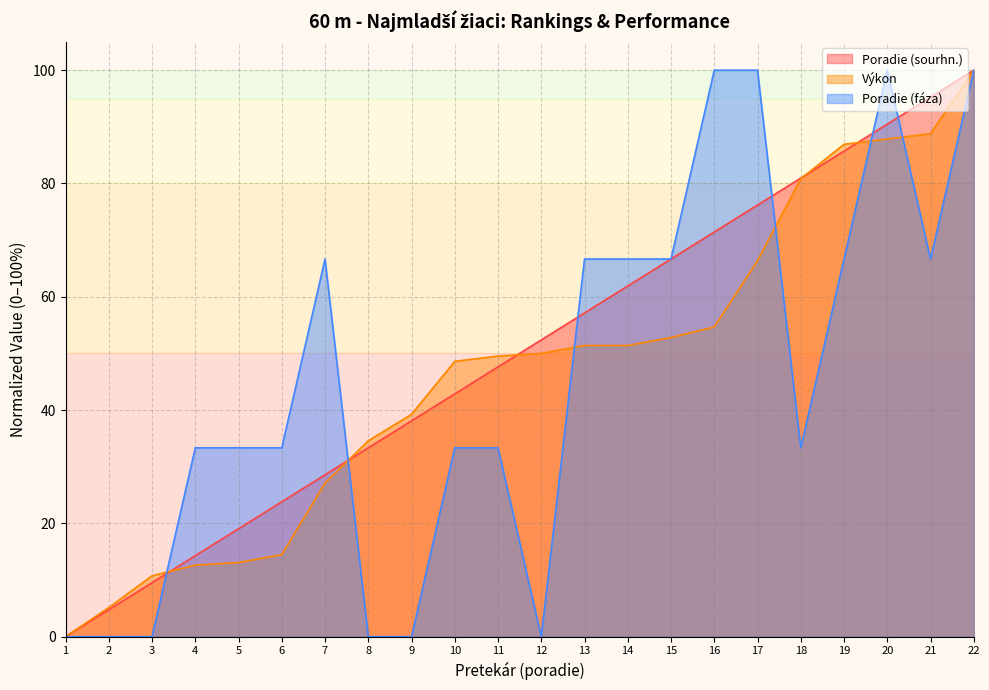

Between 8 and 14, which series saw the biggest shift?

Poradie (fáza)